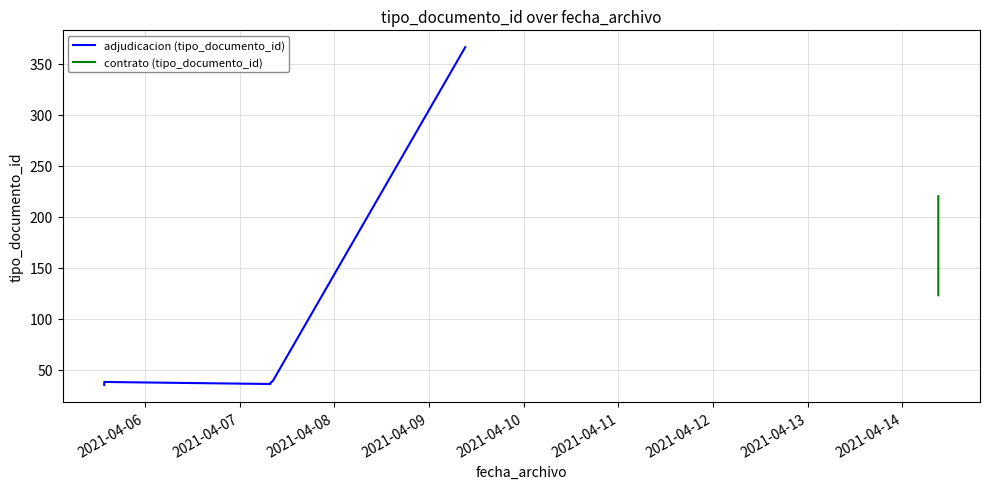

The value at 2021-04-05 13:41:45 is 20. True or false?

False